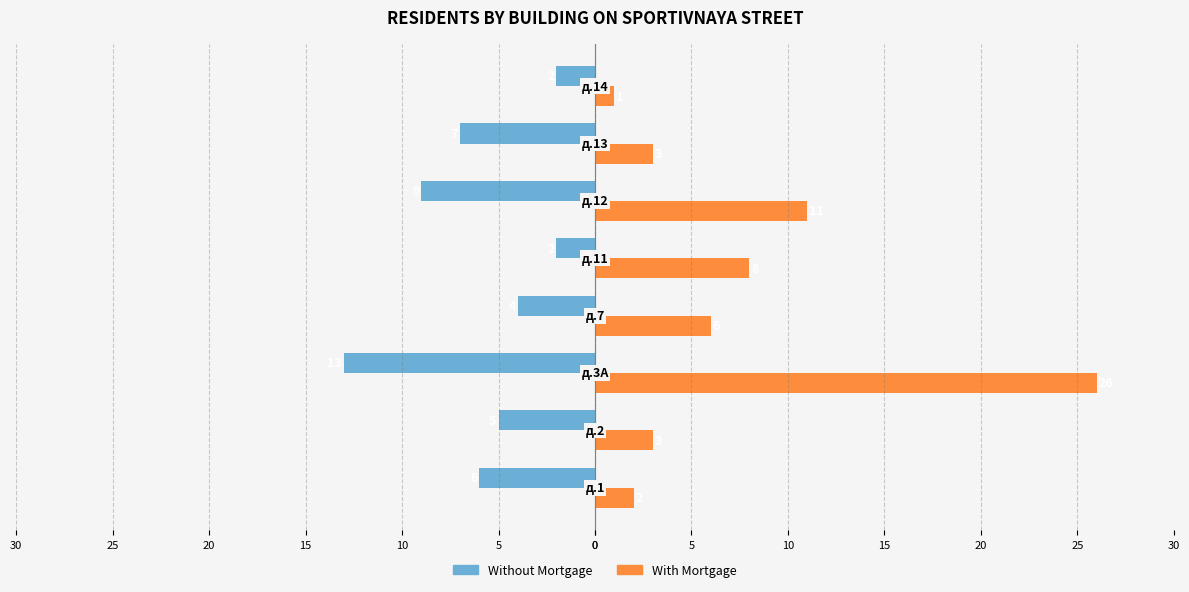

Which series has the largest total across all categories?

With Mortgage